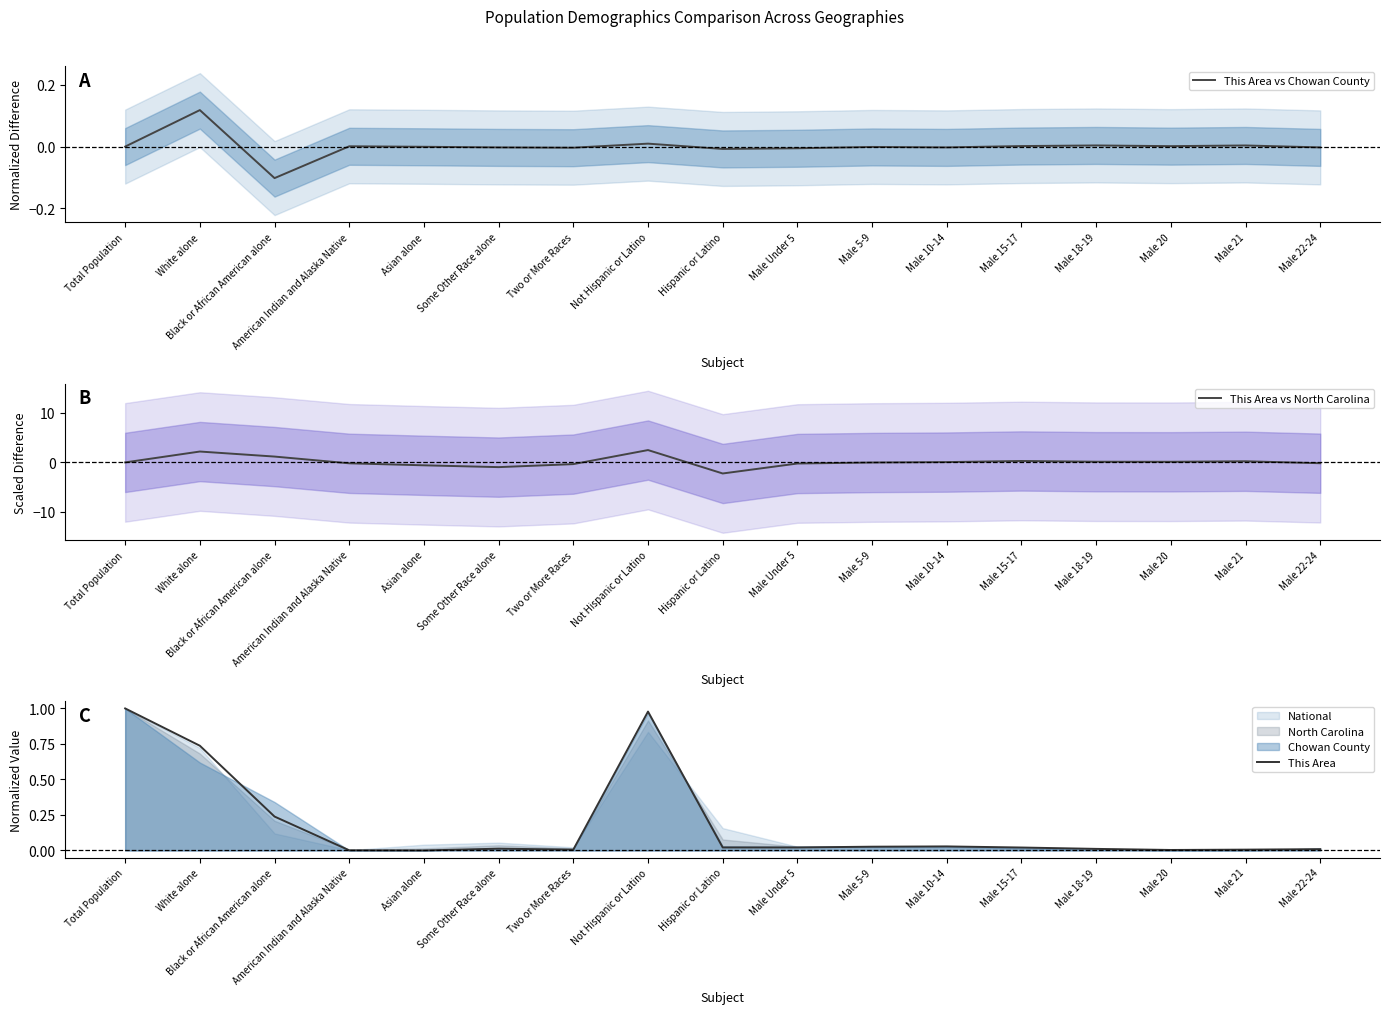

How many interior local peaks does the This Area series have?

3